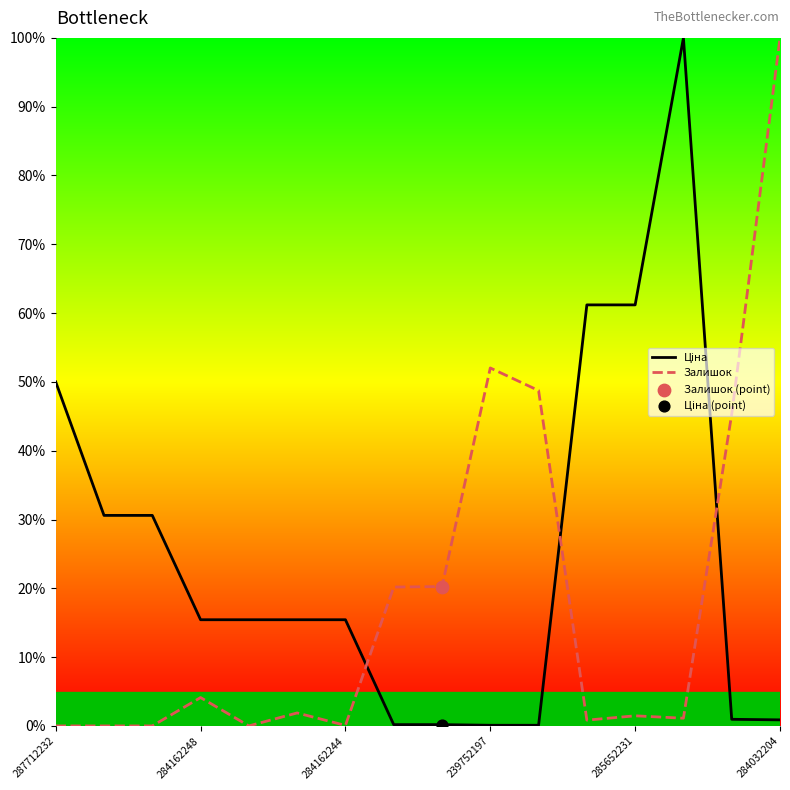

Which series has the largest total across all categories?

Ціна